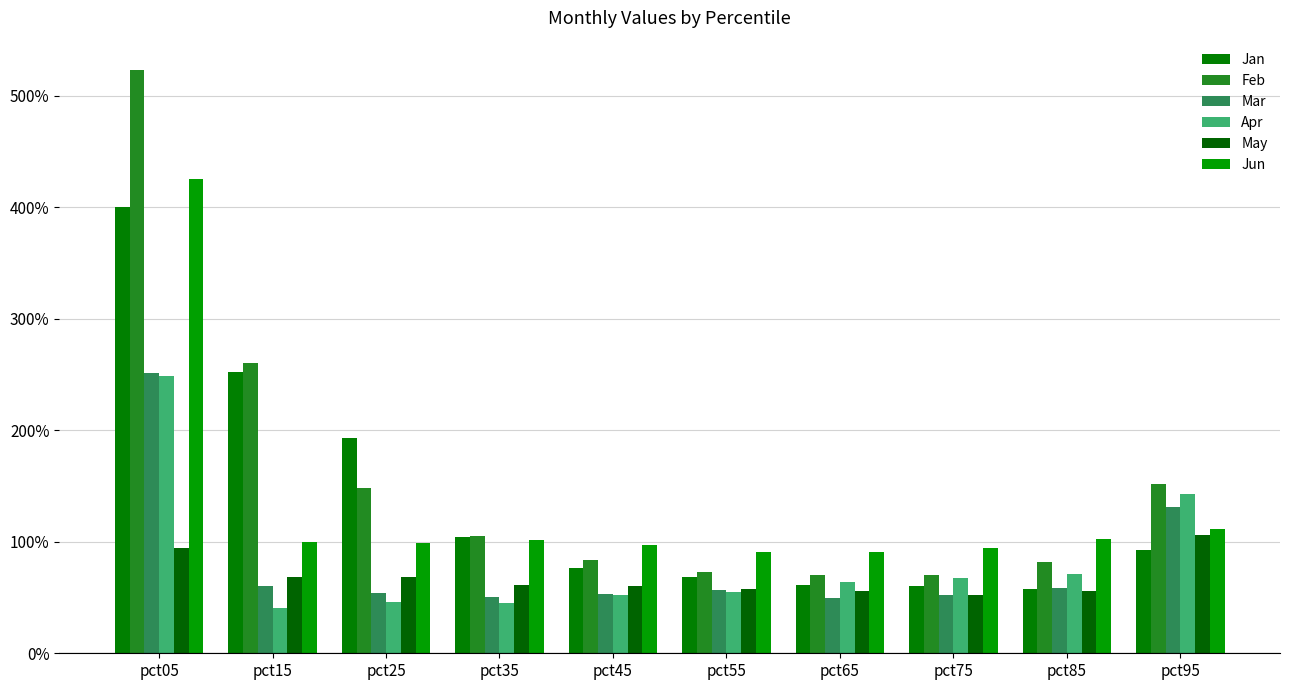

What is the difference between the maximum and second lowest values in the May series?

0.5